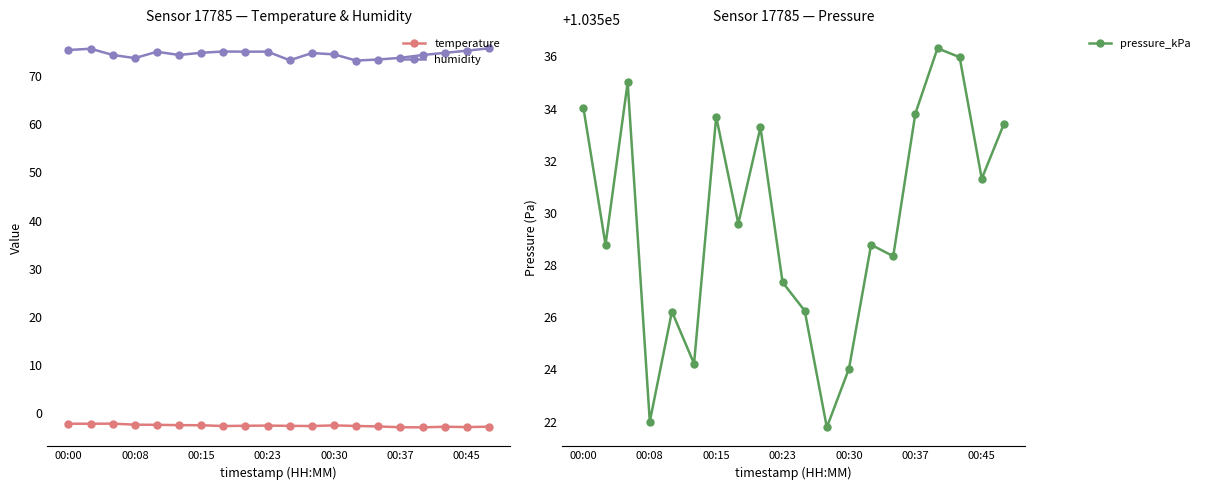

Reading right to left, extract all data points from this chart.

temperature: -2.8	-2.9	-2.8	-3.0	-2.9	-2.8	-2.7	-2.5	-2.7	-2.6	-2.6	-2.6	-2.7	-2.5	-2.5	-2.4	-2.4	-2.2	-2.2	-2.2
humidity: 75.8	75.3	74.8	74.4	73.8	73.4	73.2	74.5	74.8	73.3	75.1	75.1	75.1	74.8	74.4	75.0	73.7	74.4	75.7	75.4
pressure_kPa: 103533.4	103531.3	103536.0	103536.3	103533.8	103528.3	103528.8	103524.0	103521.8	103526.2	103527.3	103533.3	103529.6	103533.7	103524.2	103526.2	103522.0	103535.0	103528.8	103534.0